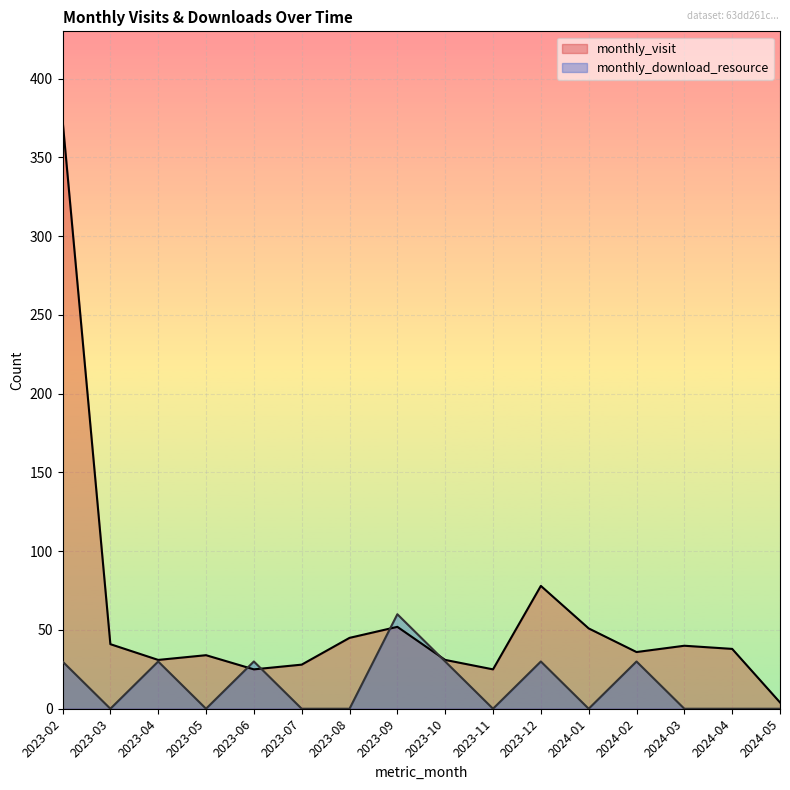

Between which two adjacent categories do monthly_visit and monthly_download_resource first intersect?

2023-05 and 2023-06